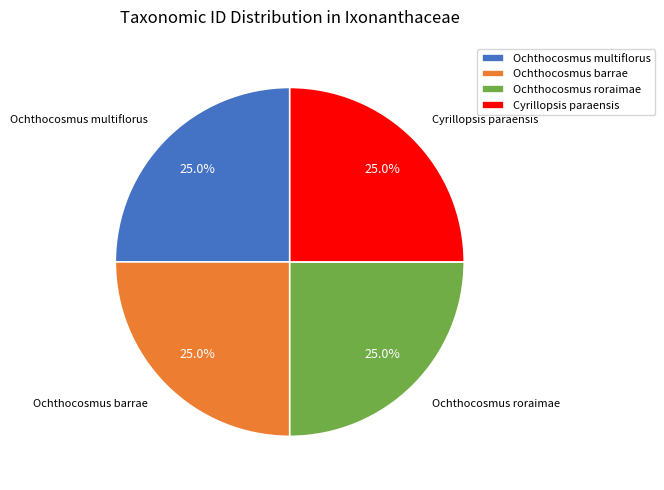

What is the total percentage of Ochthocosmus barrae and Ochthocosmus multiflorus?

50.0%